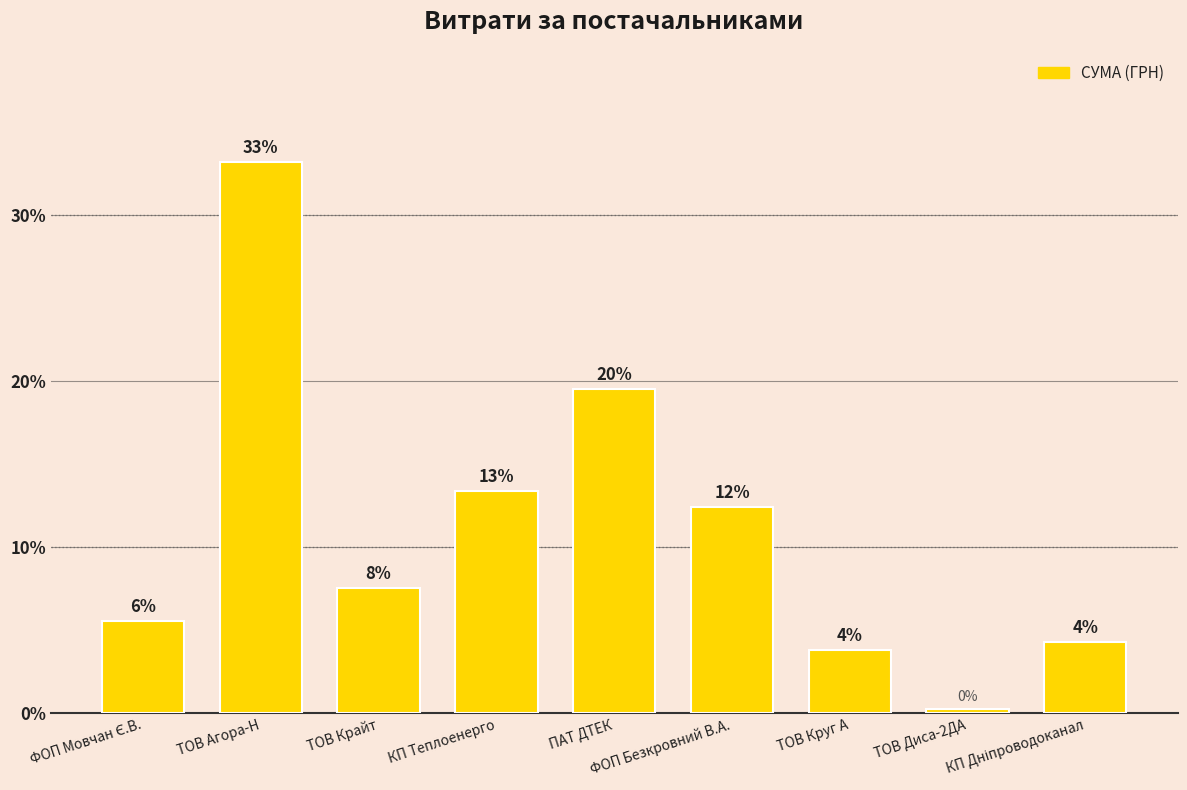

List the labels in order of value, largest first.

ТОВ Агора-Н, ПАТ ДТЕК, КП Теплоенерго, ФОП Безкровний В.А., ТОВ Крайт, ФОП Мовчан Є.В., КП Дніпроводоканал, ТОВ Круг А, ТОВ Диса-2ДА